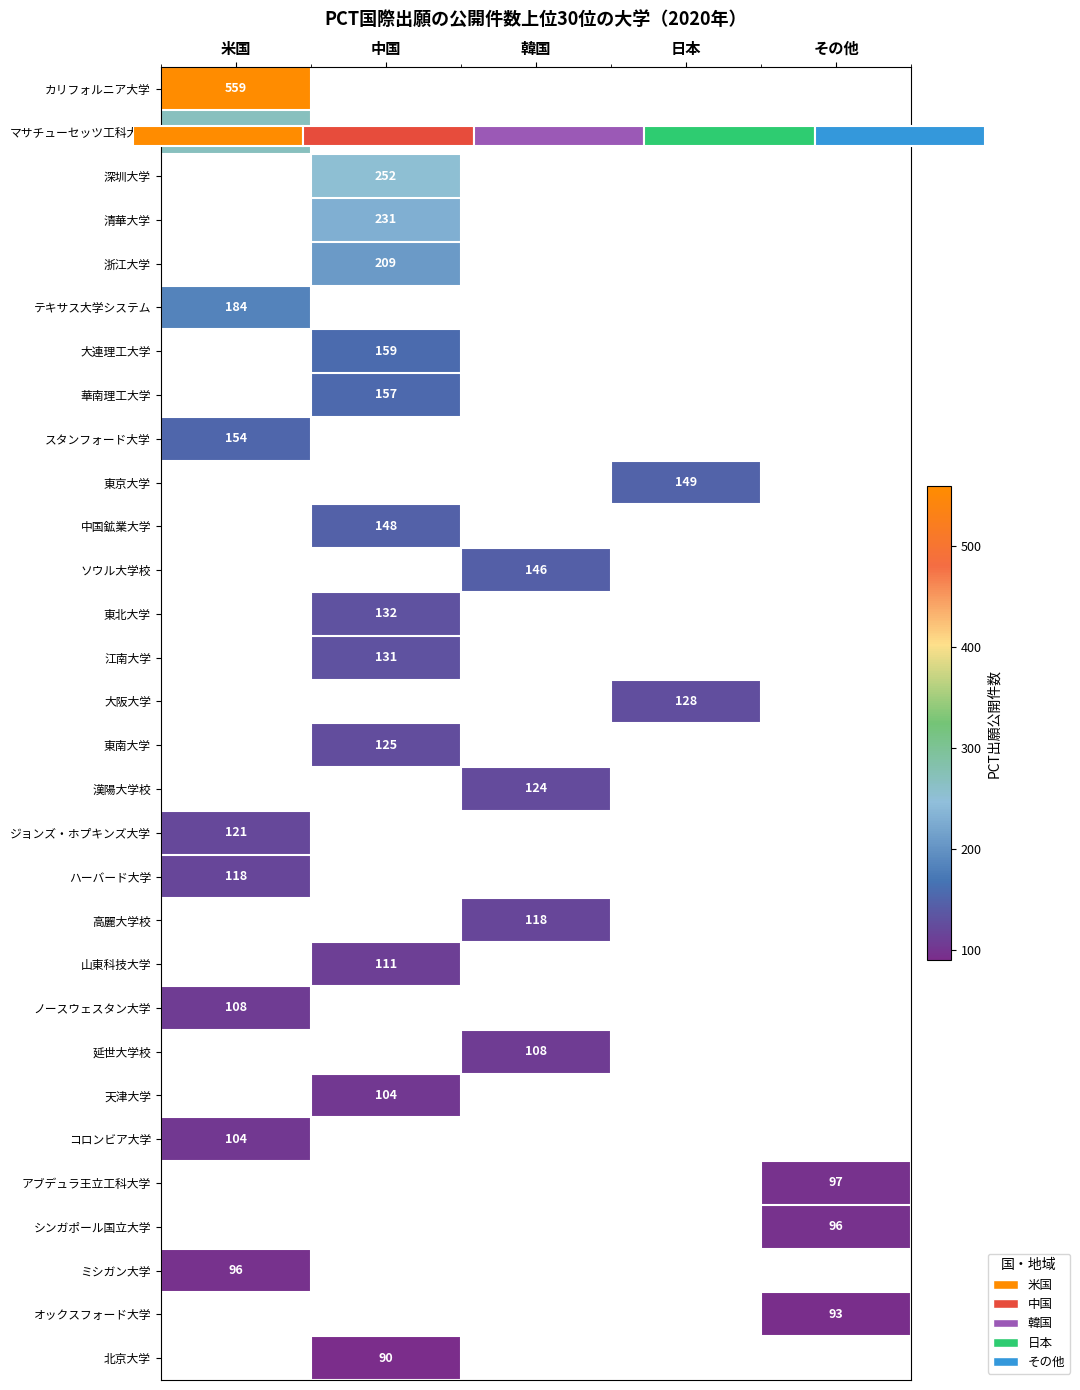

Is it true that 深圳大学 equals 118 at 米国?

False